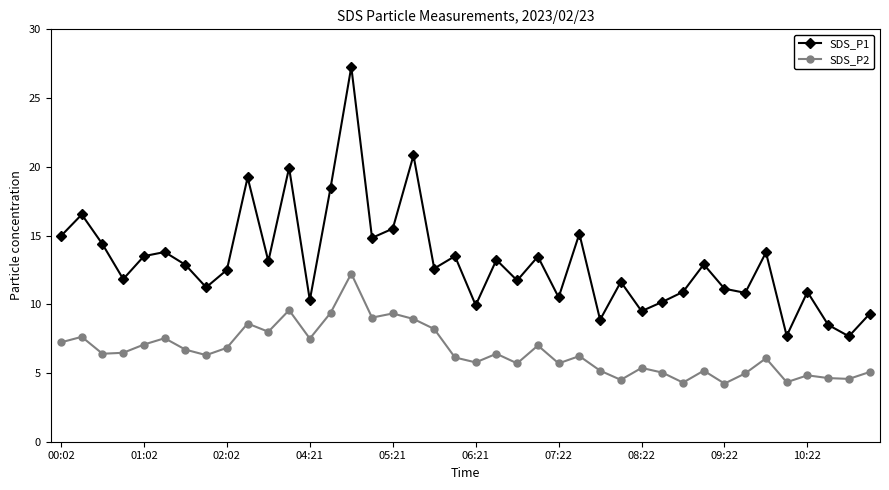

Which series has the widest spread of values?

SDS_P1